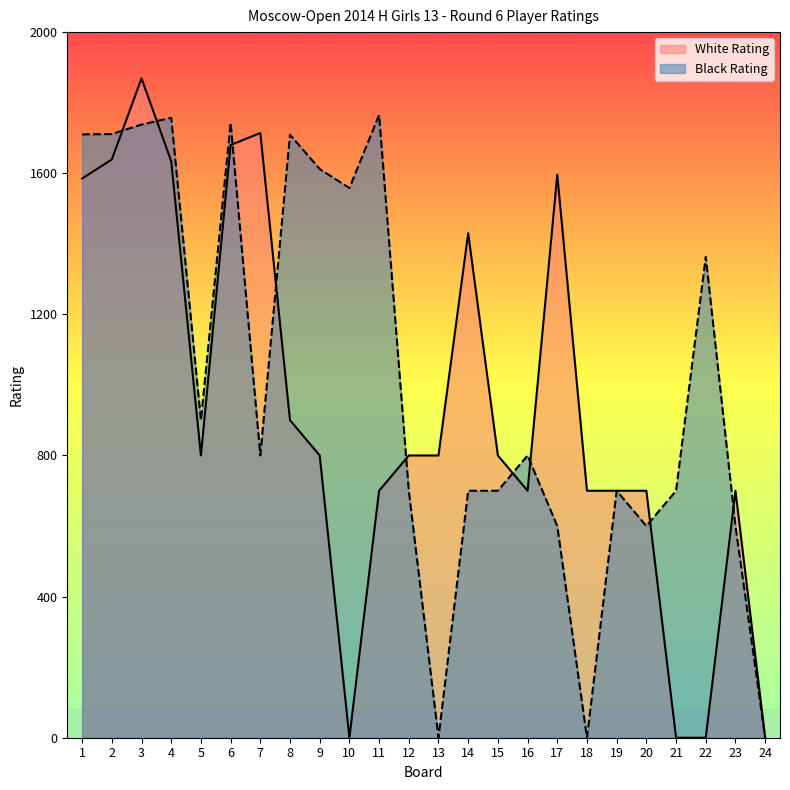

True or false: White Rating has more than 1 interior local peaks.

True